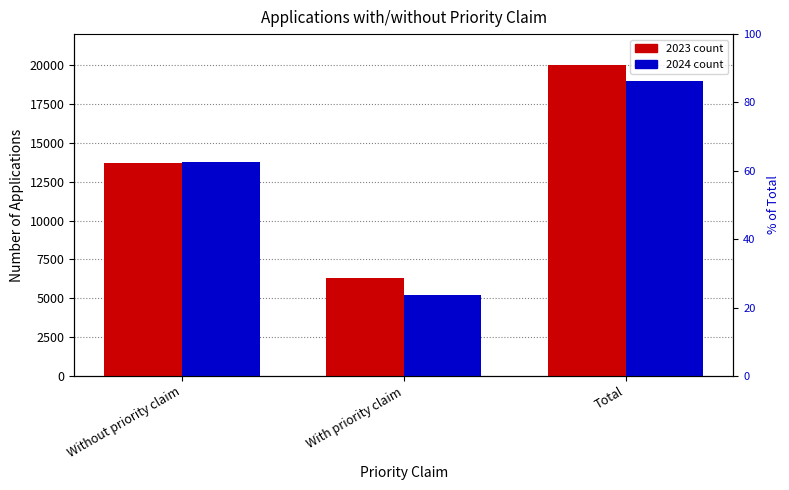

What is the label of the 1st bar from the left?

Without priority claim